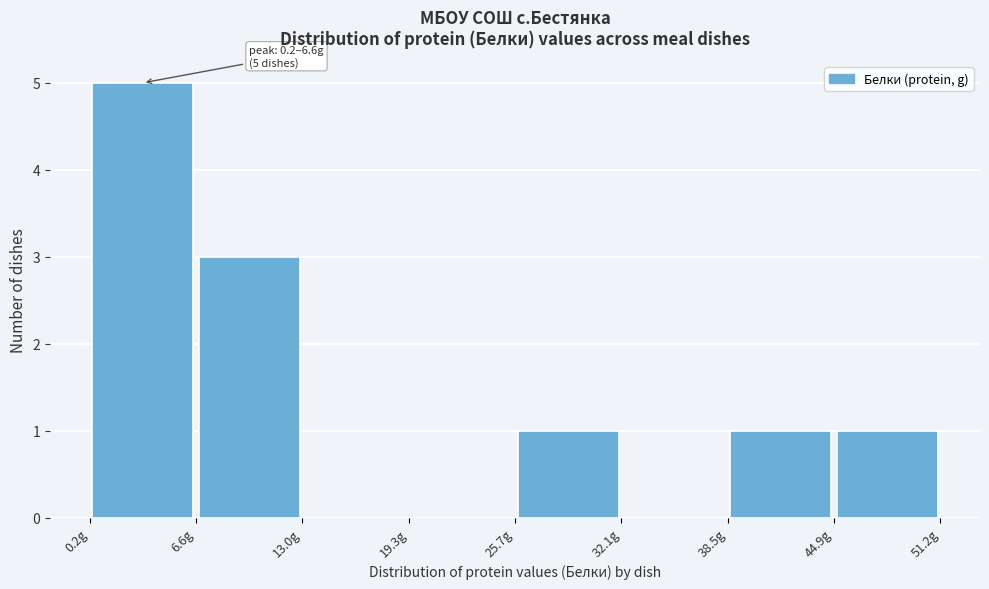

Over which range of the x-axis is the bar tallest?

0 to 7